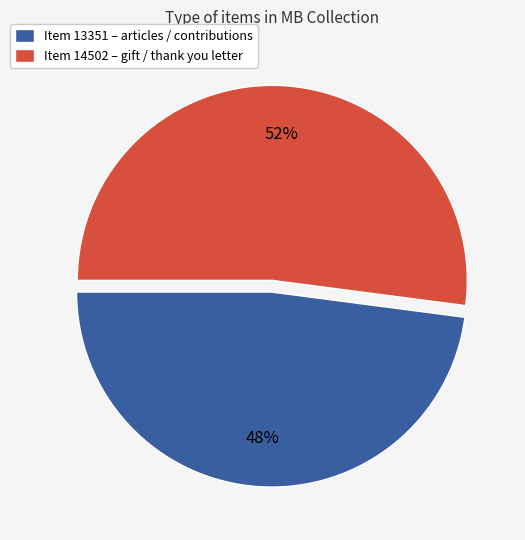

Is it true that Item 13351 – articles / contributions is 48% of the pie?

True